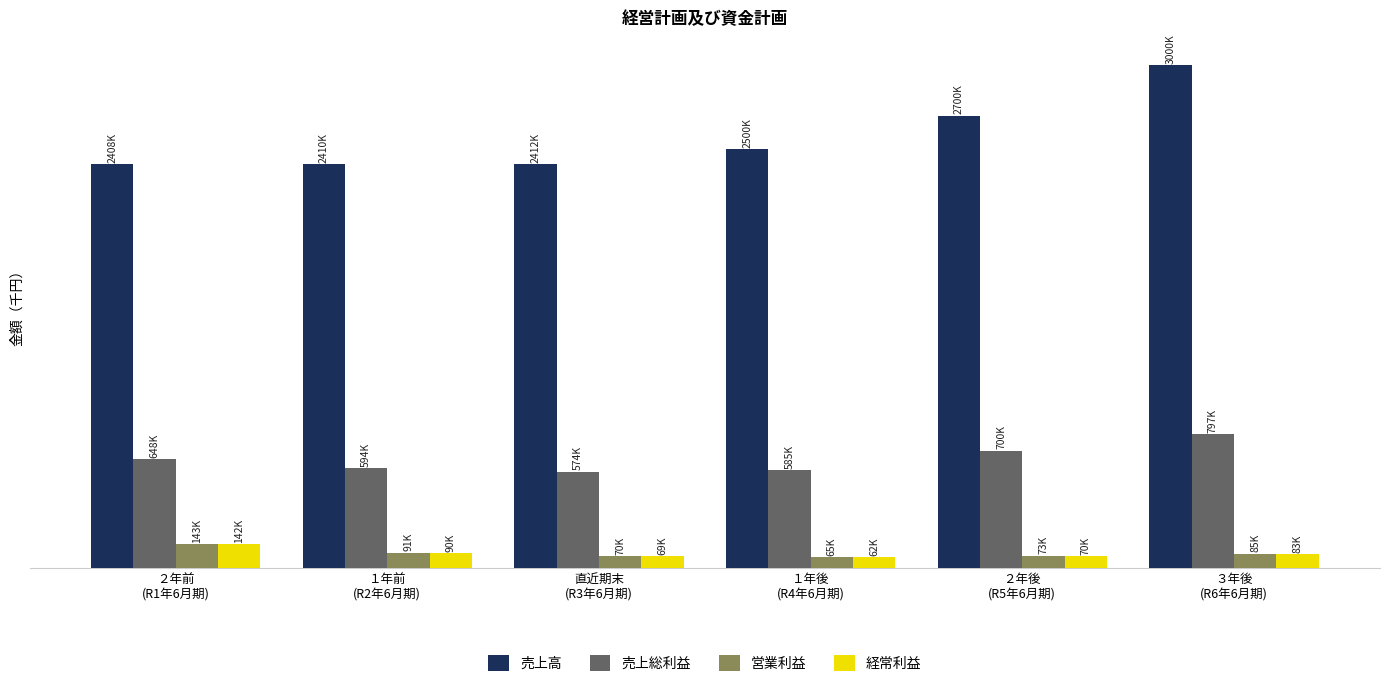

Rank the series by their maximum value, from highest to lowest.

売上高, 売上総利益, 営業利益, 経常利益